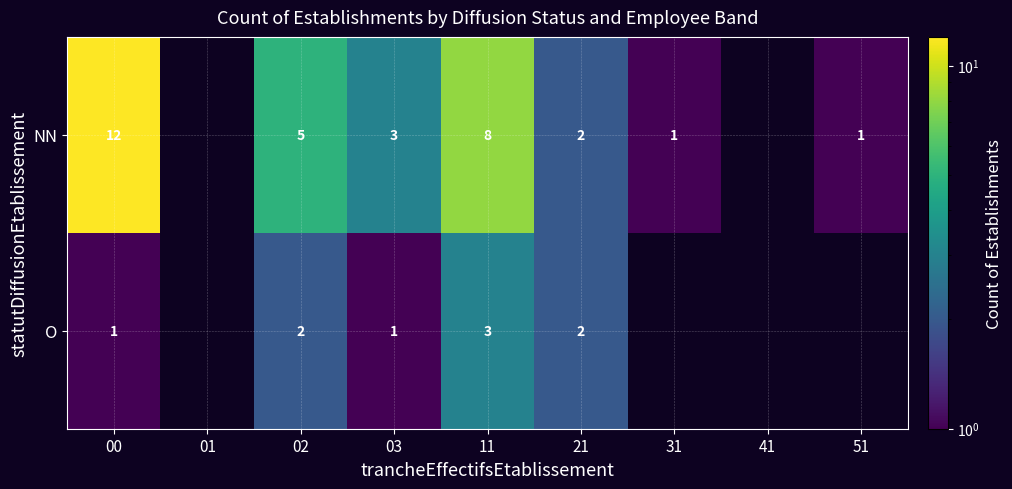

Which series changed the most between 02 and 11?

NN